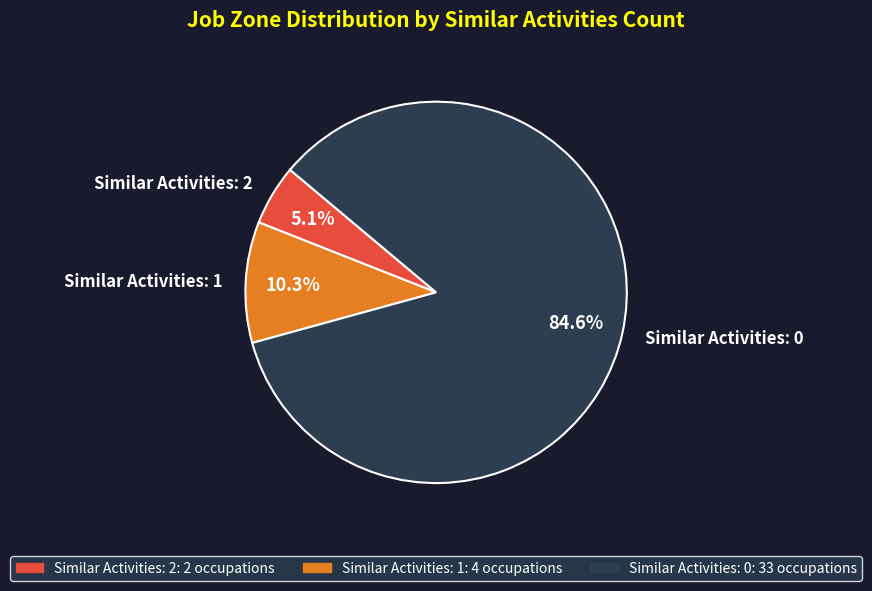

Combined, do Similar Activities: 1 and Similar Activities: 2 account for over 50%?

No